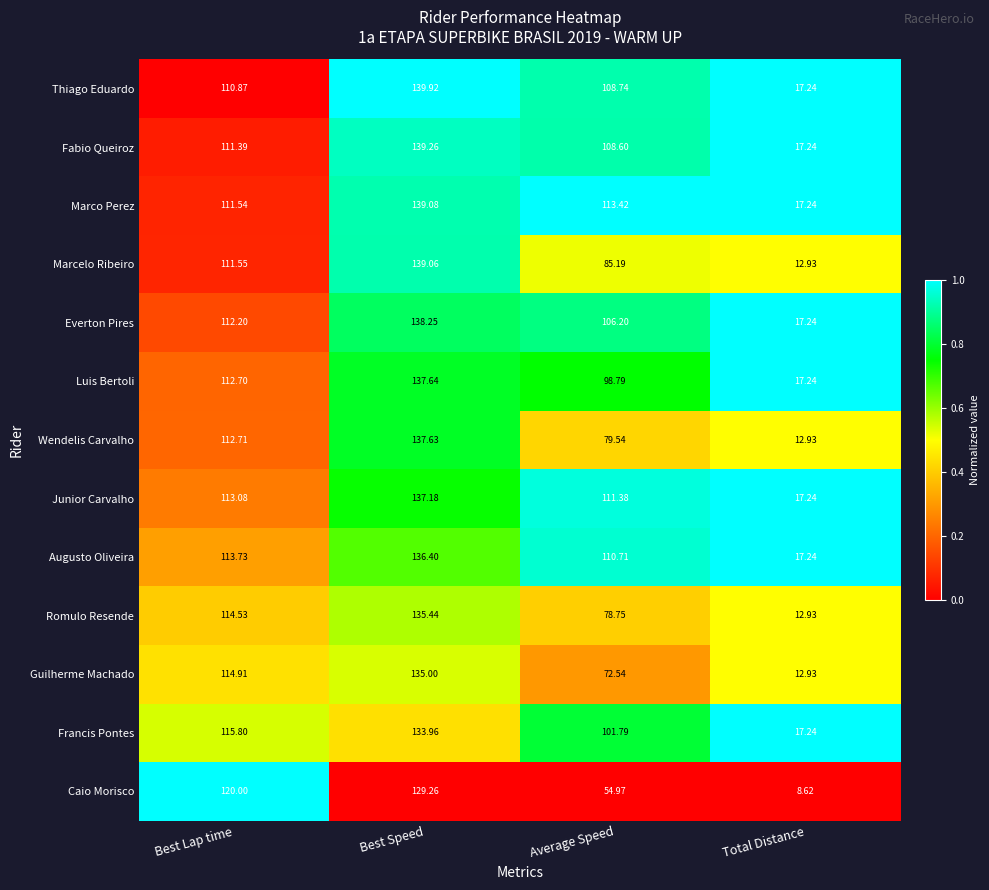

Which series has the largest range (max minus min)?

Marcelo Ribeiro